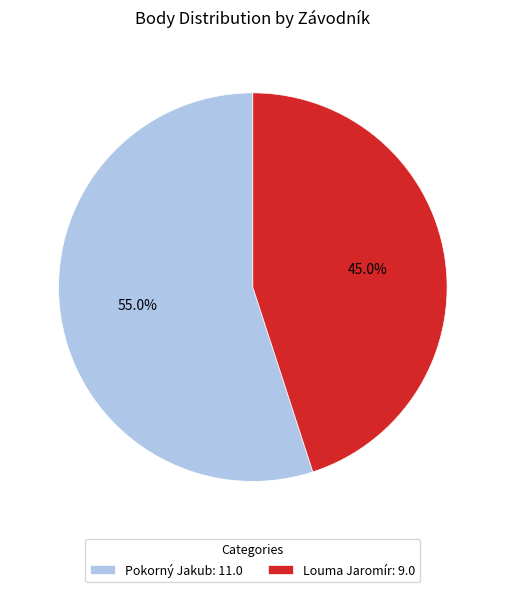

Is there any slice that represents more than half of the pie?

Yes